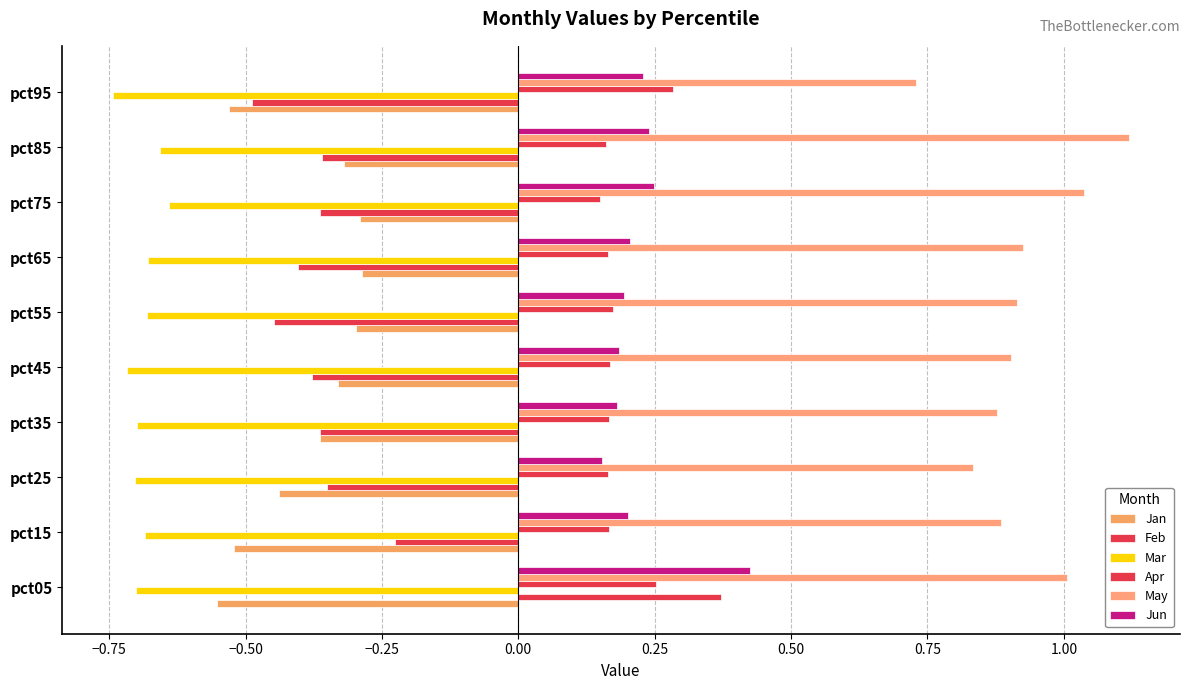

Count the number of categories in the chart.

10